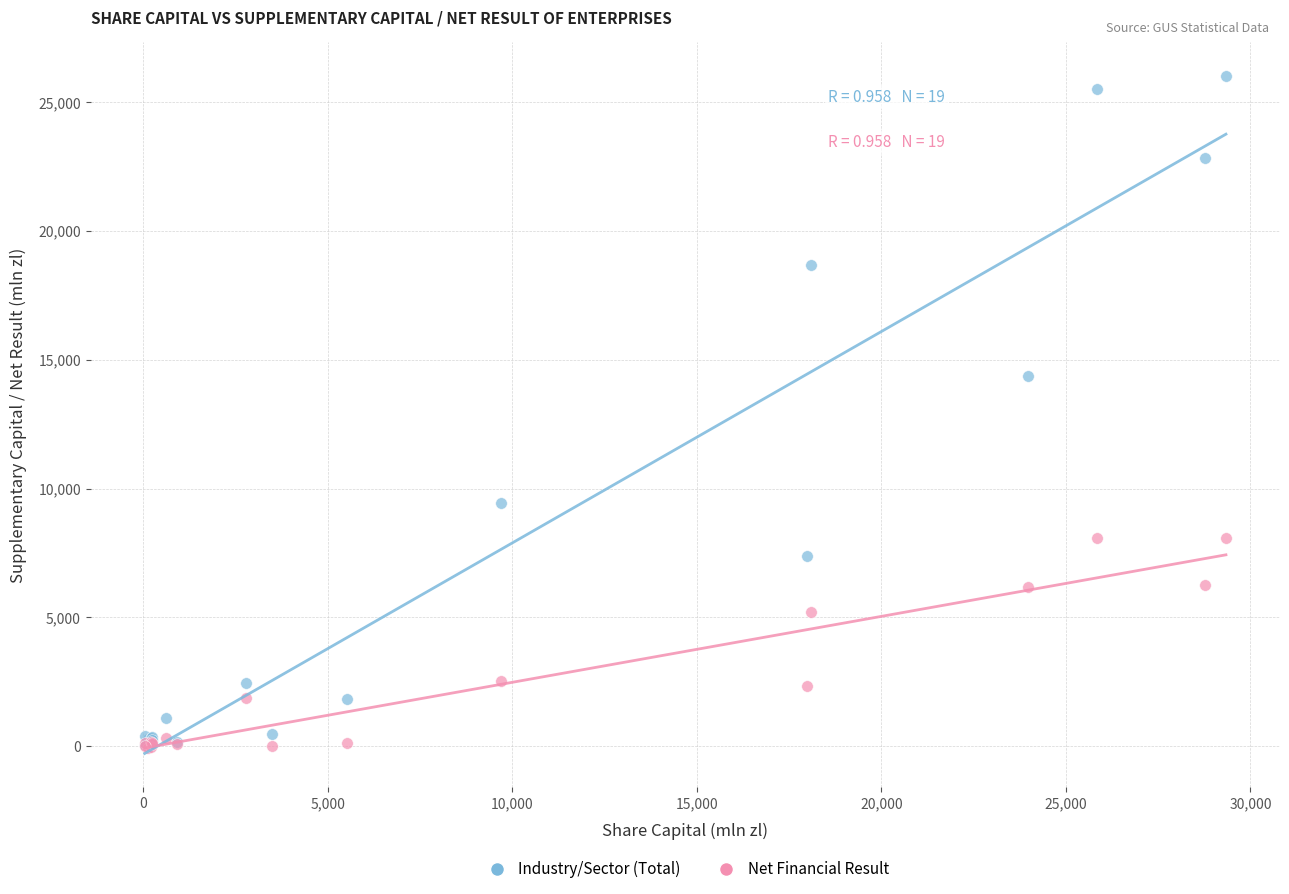

Which series contains the highest Y value?

Industry/Sector (Total)